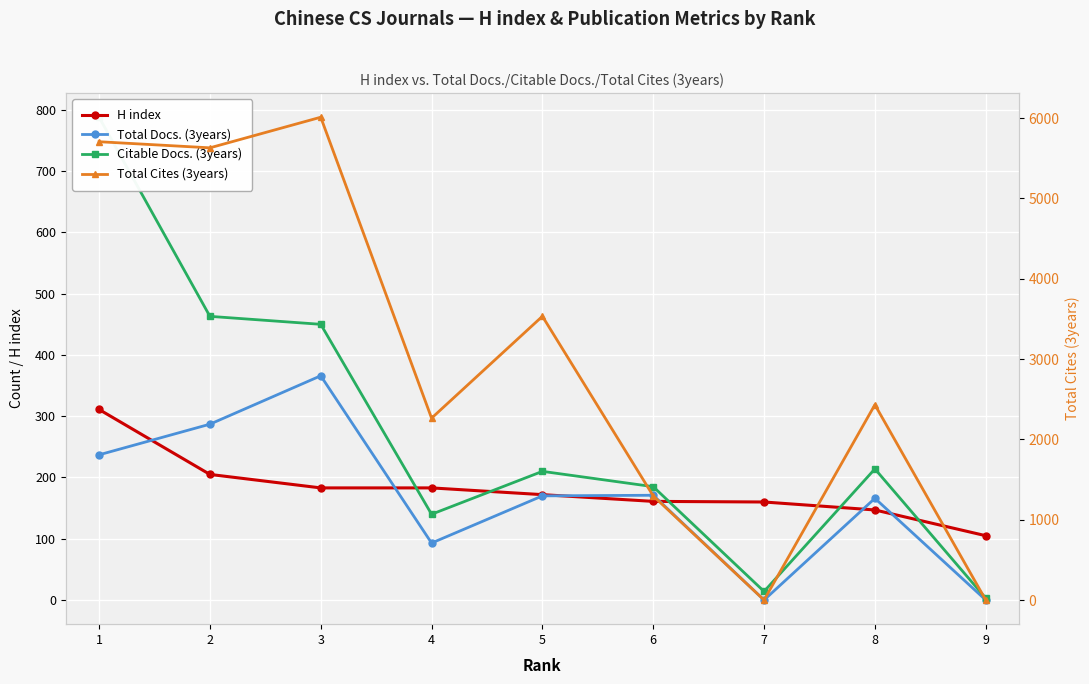

What is the difference between the H index values at 5 and 3?

11